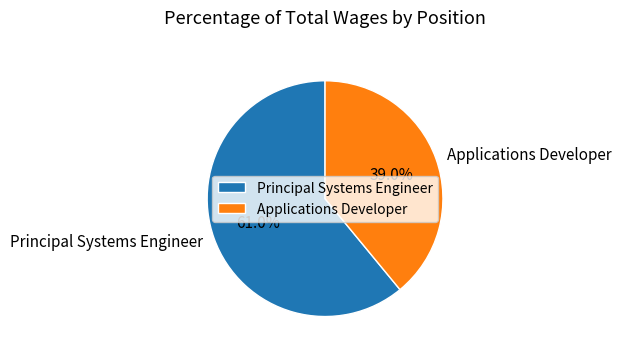

What is the largest slice in the pie chart?

Principal Systems Engineer